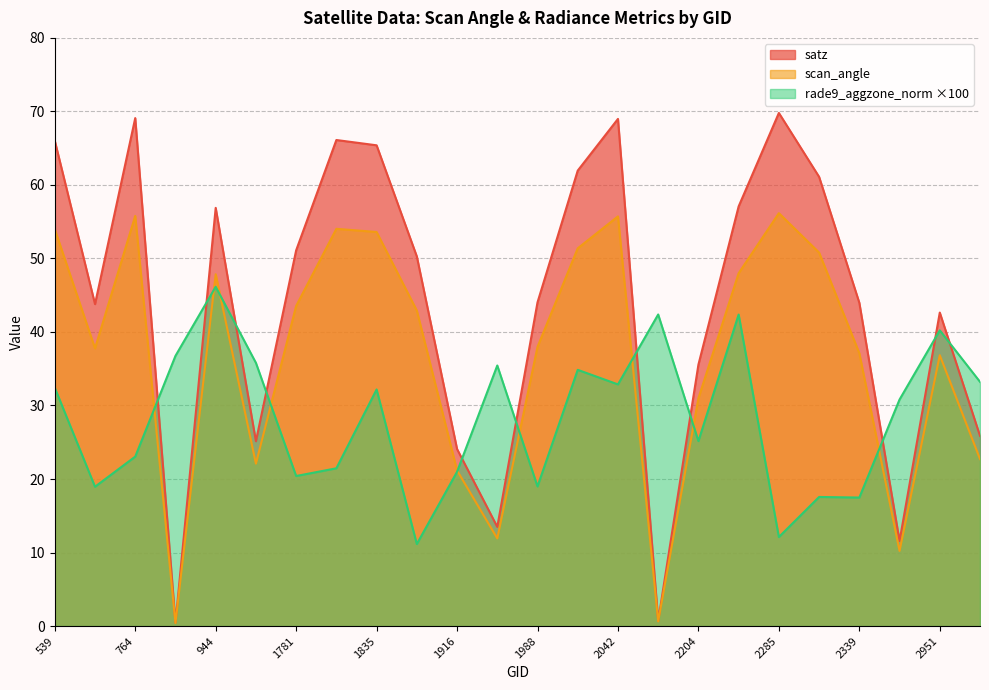

What is the value of the rade9_aggzone_norm point at the 24th from the left?

33.2